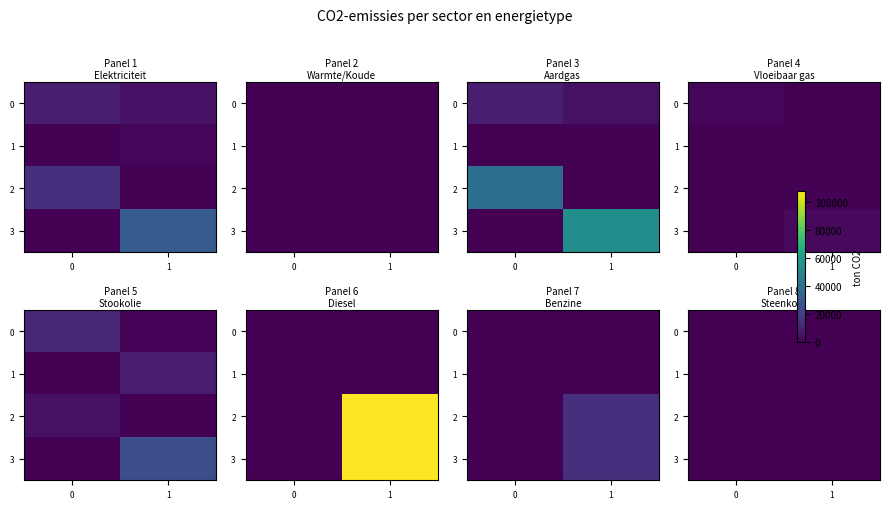

True or false: totaal has a value of 4307.7 at 3.

False